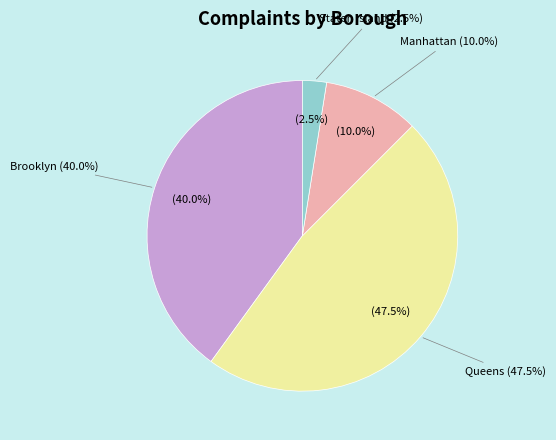

Is it true that Brooklyn is 29% of the pie?

False